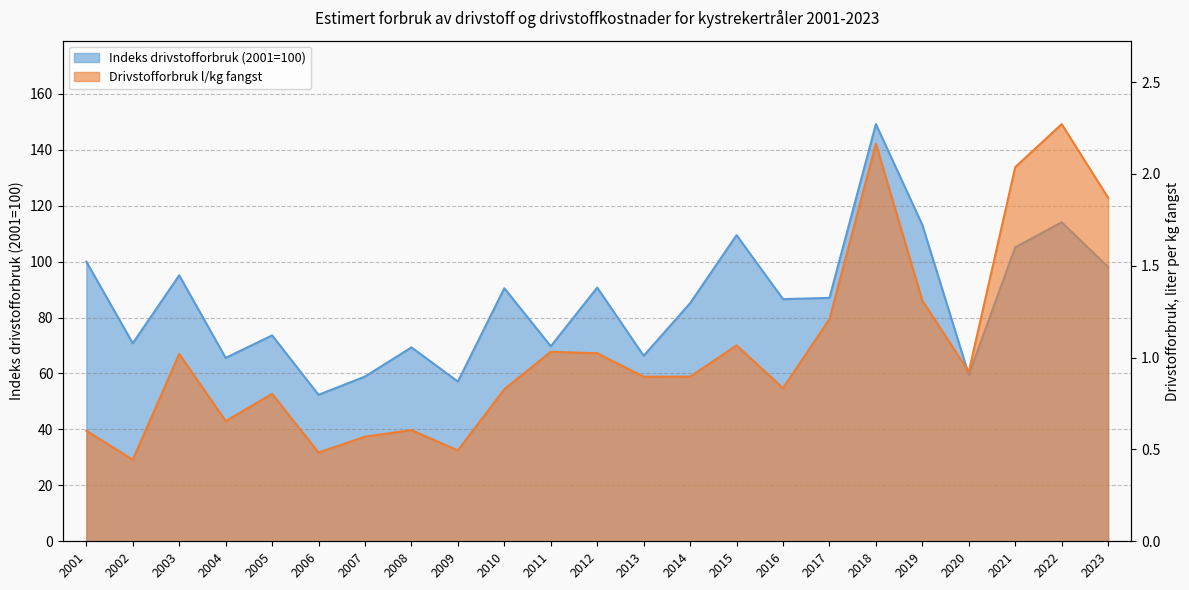

How many lines are shown in the chart?

2